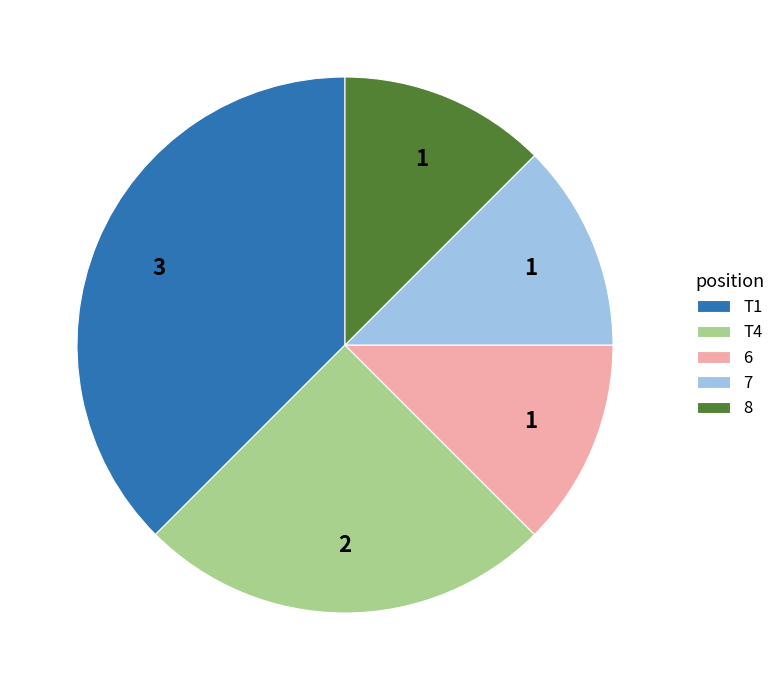

Does any single category account for the majority?

No